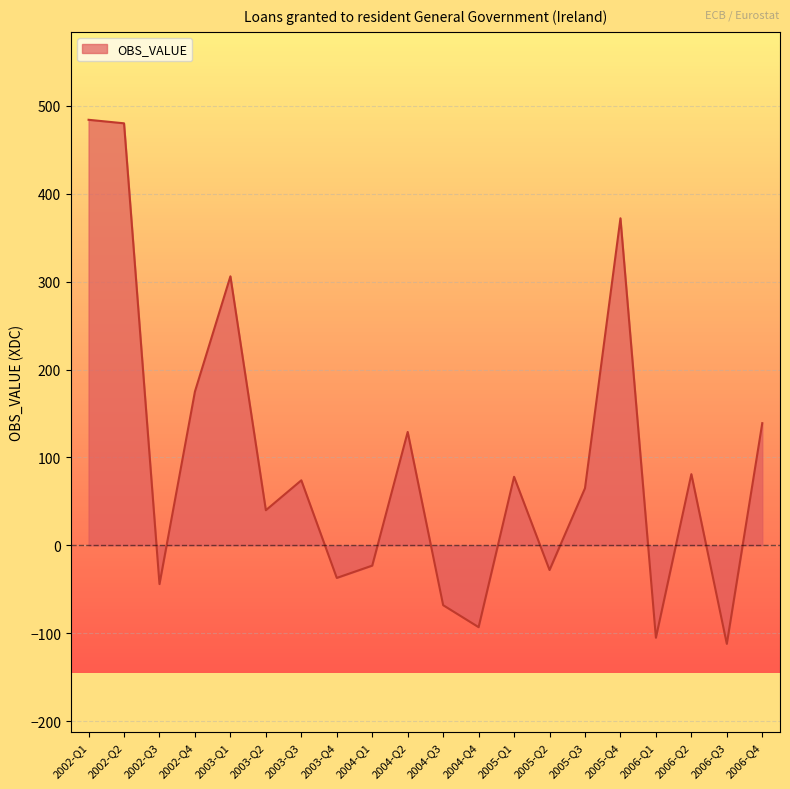

What position from the left is 2006-Q4?

20